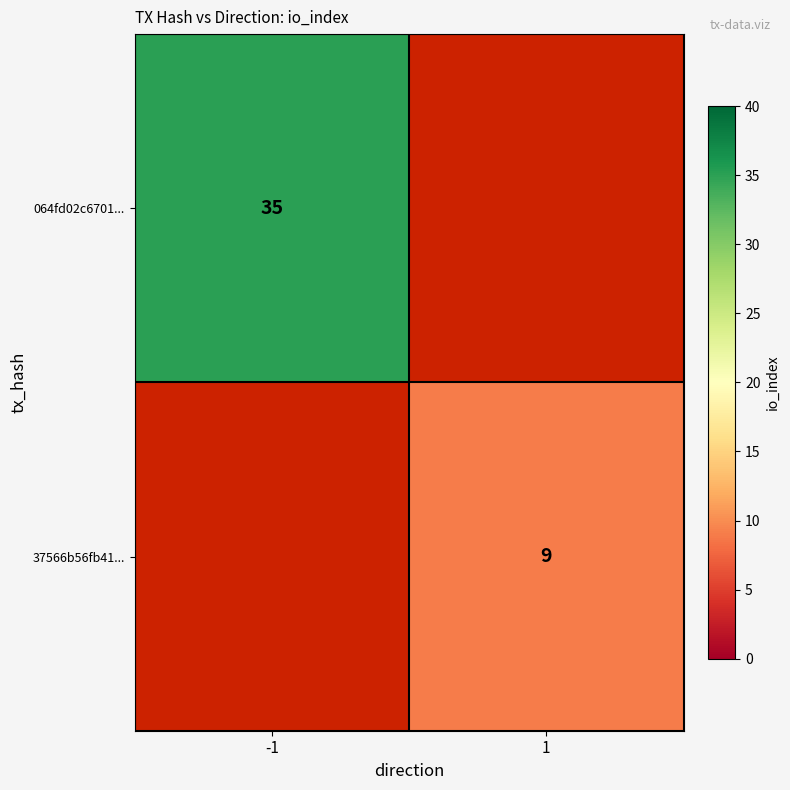

Is it true that 37566b56fb41... equals 9 at 1?

True